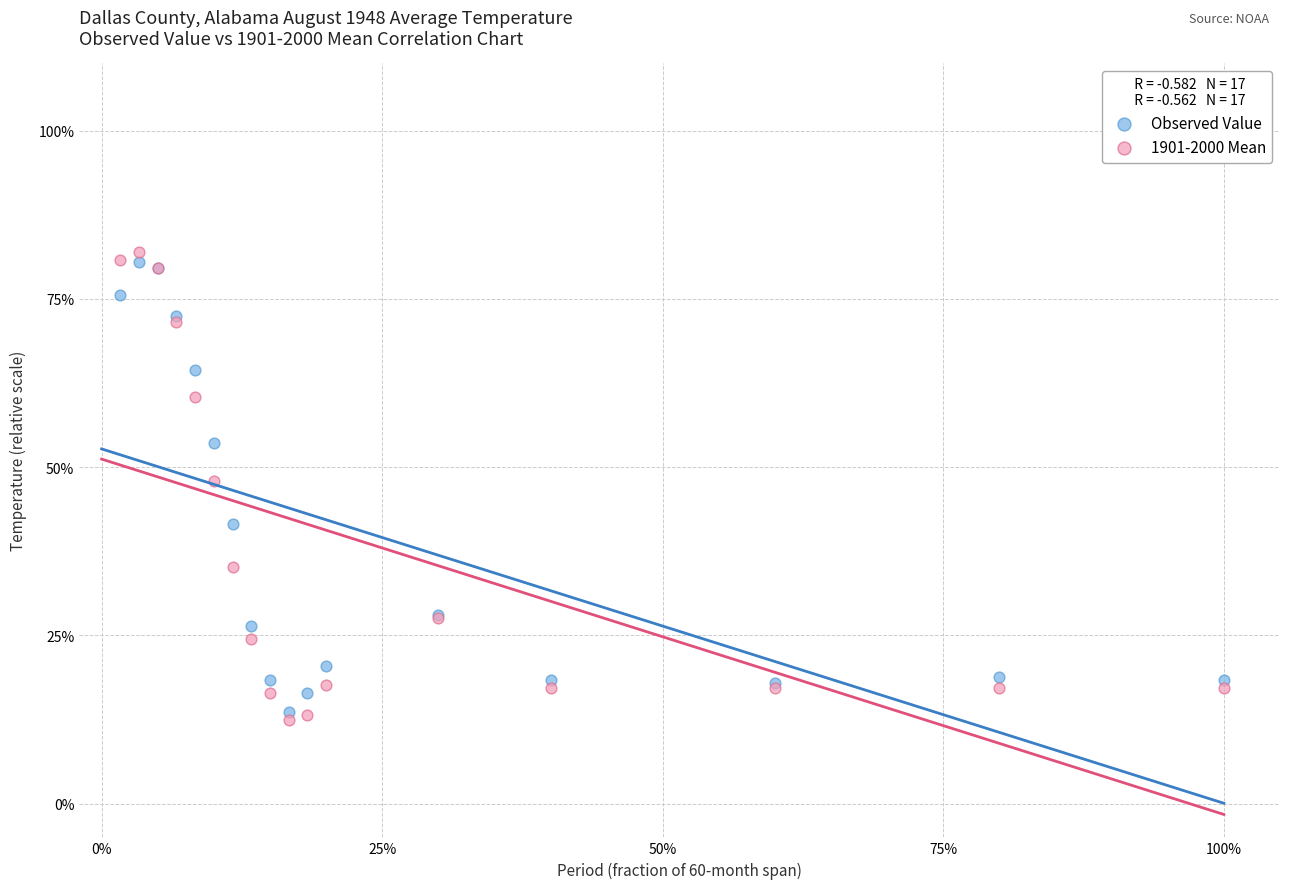

Which series contains the lowest Y value?

1901-2000 Mean